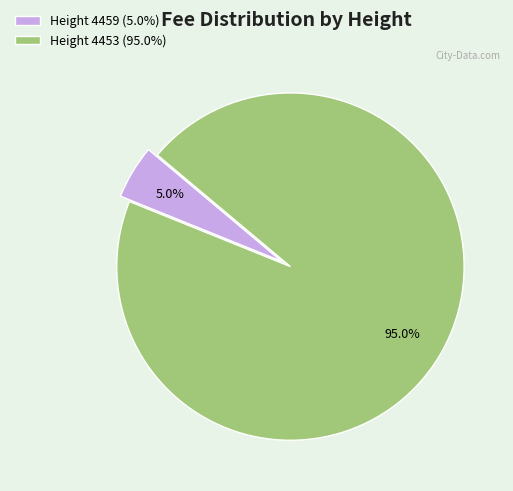

Is Height 4453 the majority of the pie?

Yes